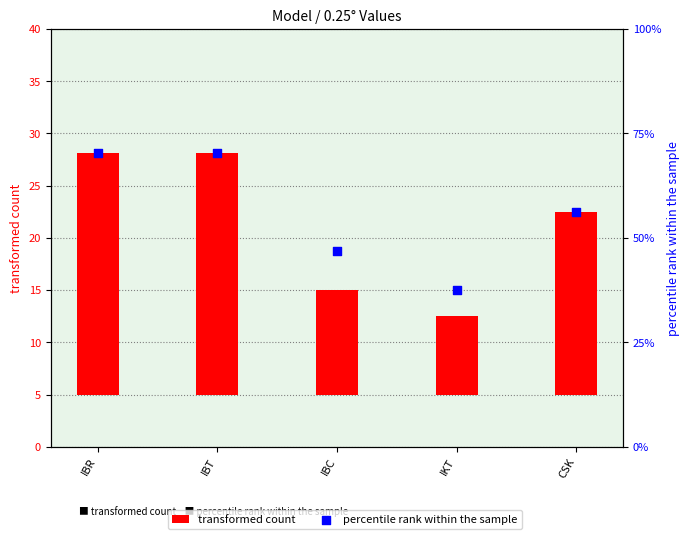

Which series contains the lowest Y value?

transformed count